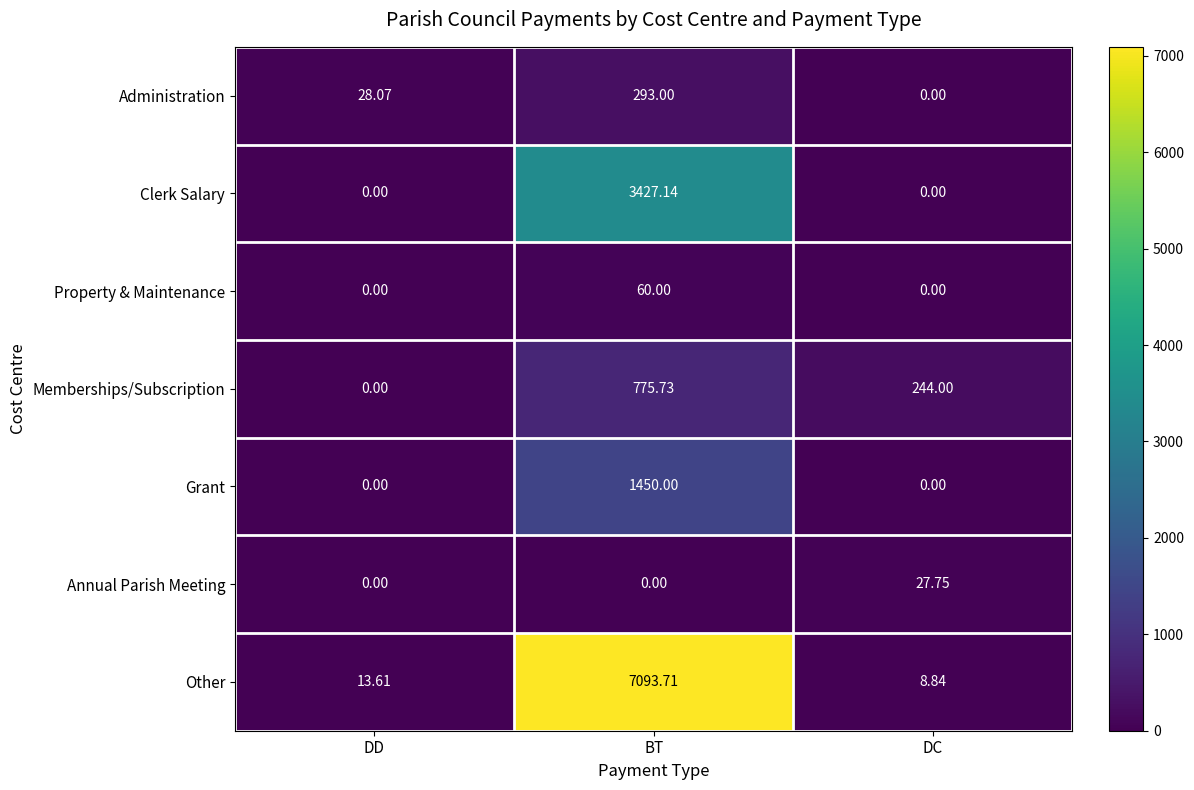

What is the spread (max minus min) of values at DD?

28.1